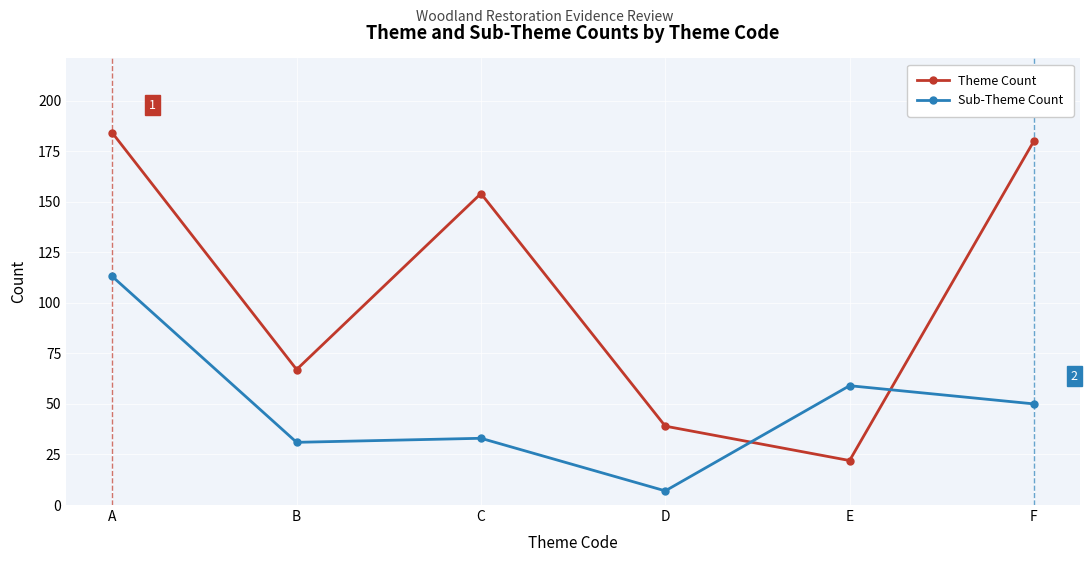

Which series has the widest spread of values?

Theme Count